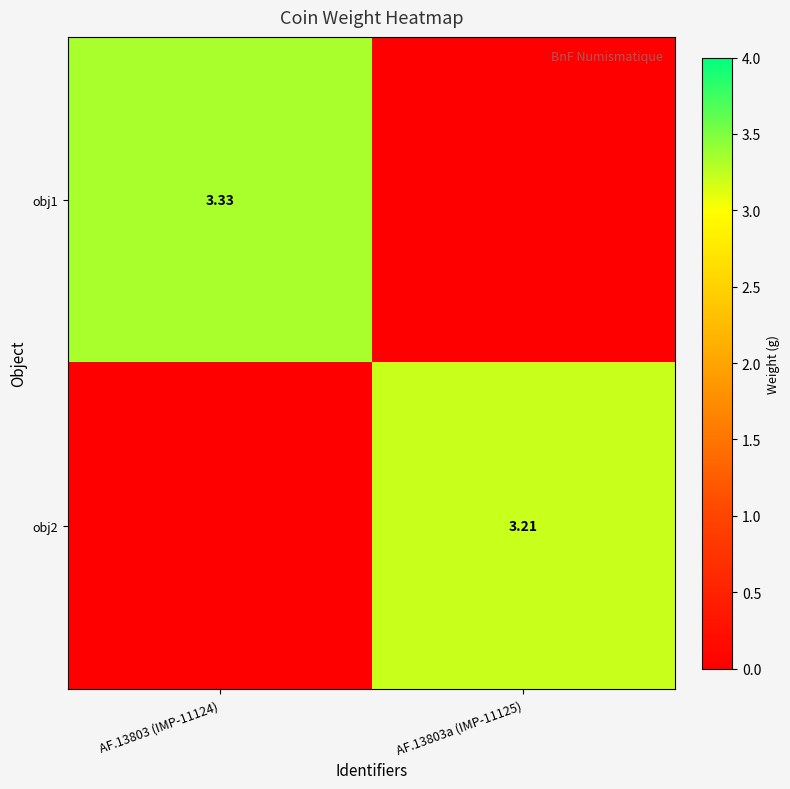

Is the value of obj2 at AF.13803a (IMP-11125) greater than the value of obj1 at AF.13803 (IMP-11124)?

No